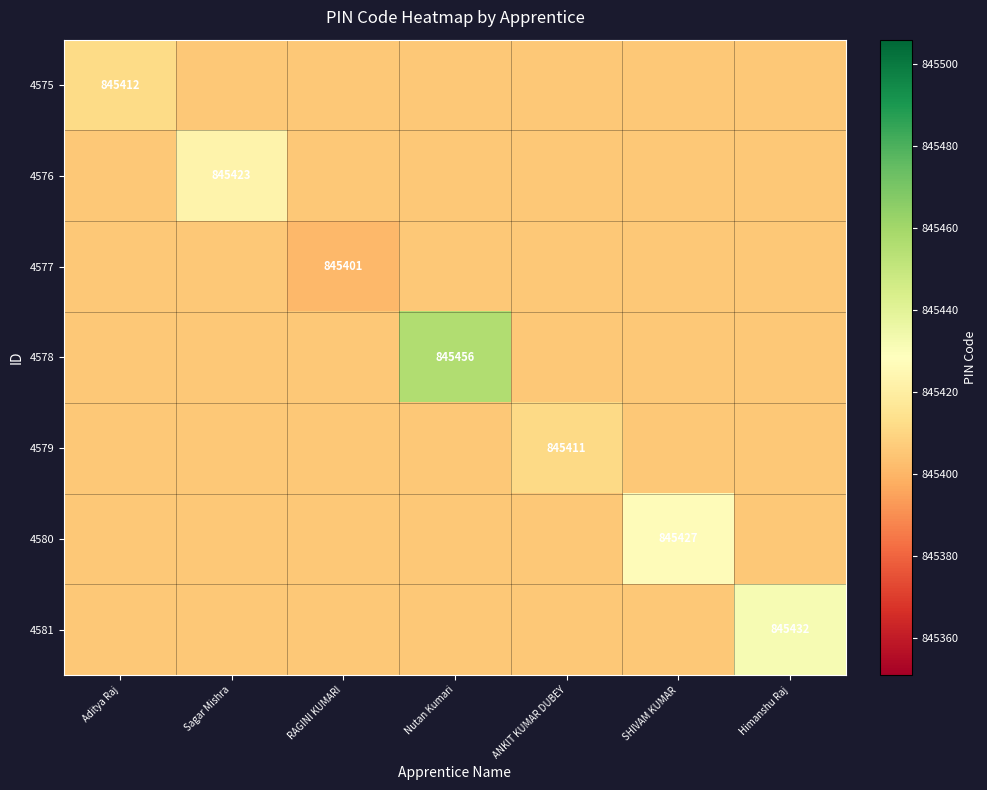

Count the number of data series in this chart.

7